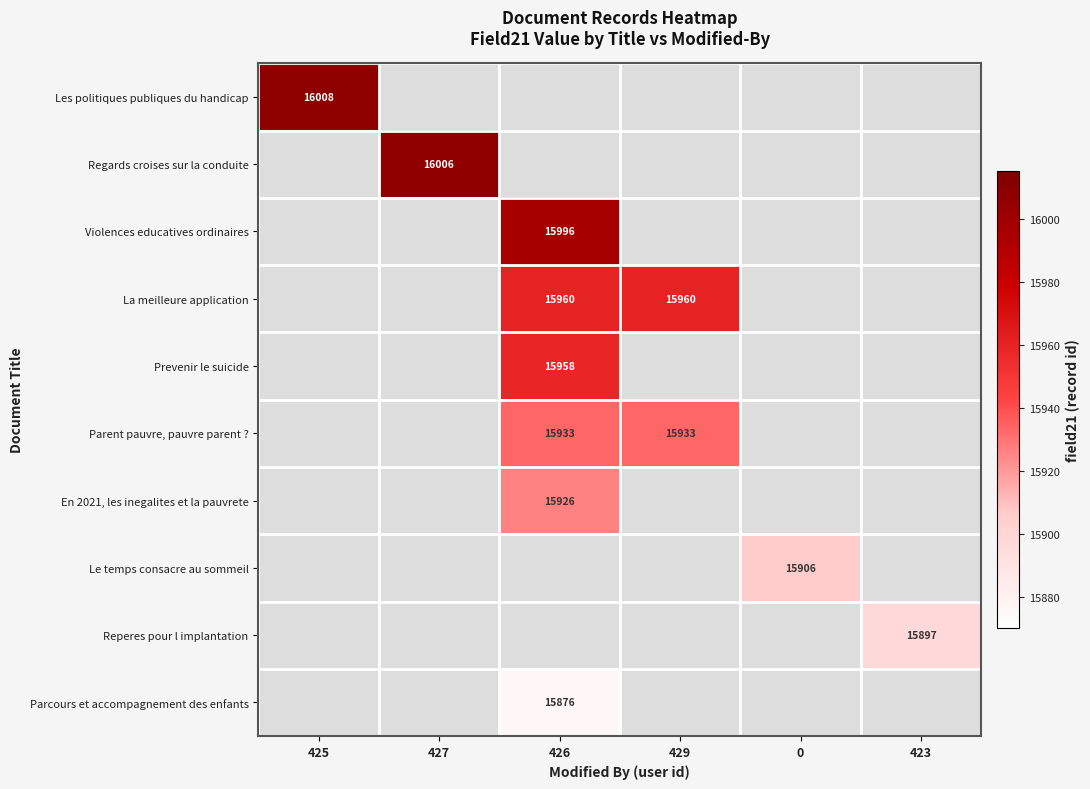

Is it true that Regards croises sur la conduite equals 16006 at 427?

True